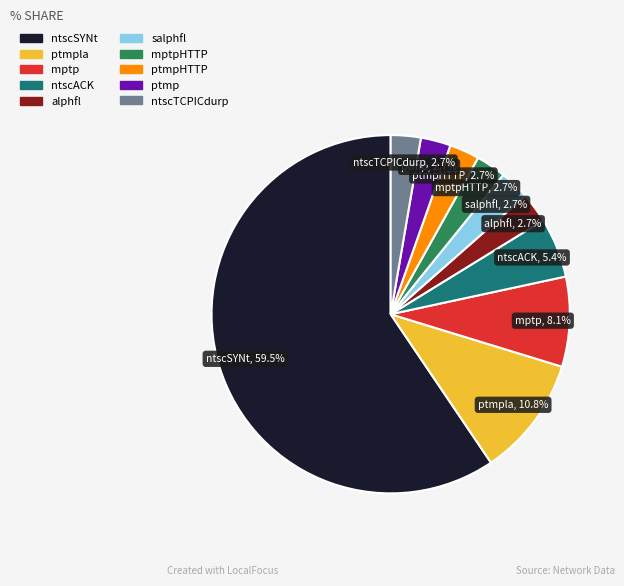

Is there any slice that represents more than half of the pie?

Yes